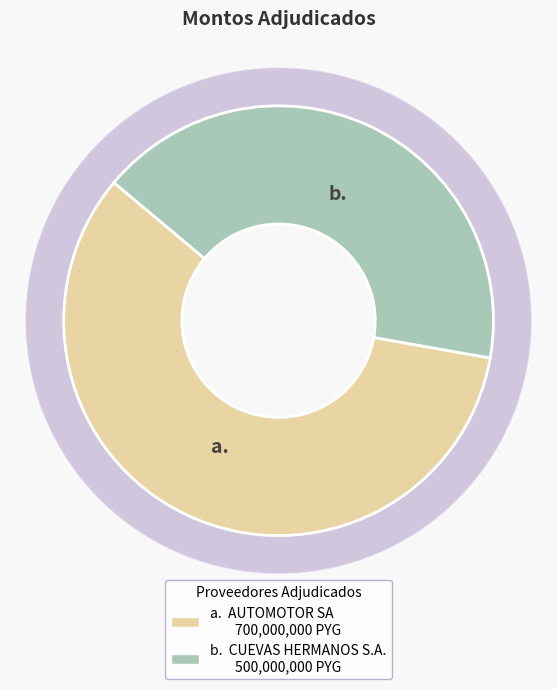

Which has a higher value, CUEVAS HERMANOS S.A. or AUTOMOTOR SA?

AUTOMOTOR SA